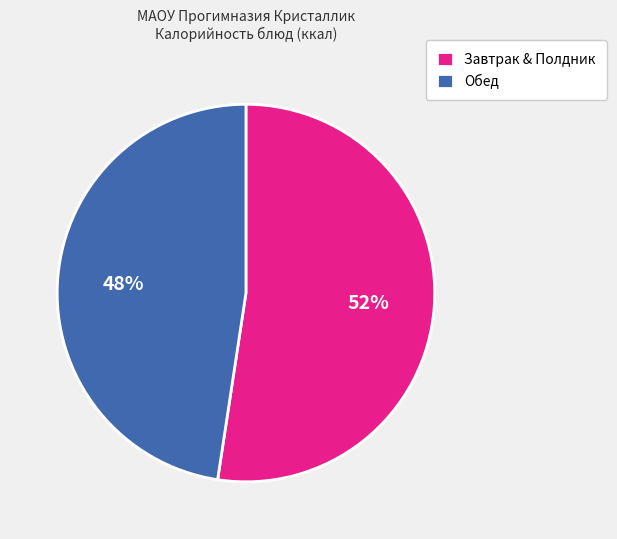

Rank the categories by value from lowest to highest.

Обед, Завтрак & Полдник